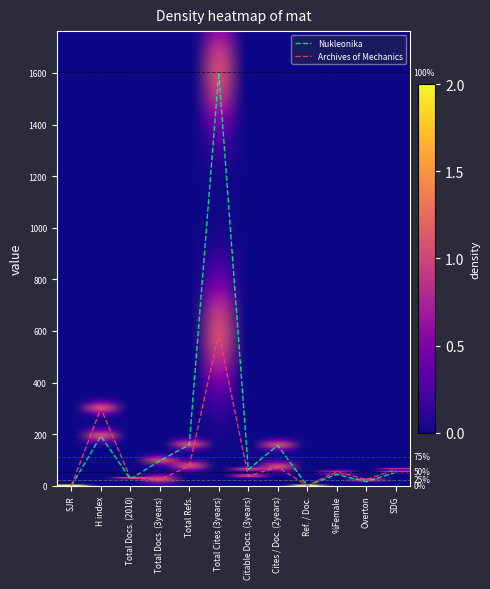

Count the number of data series in this chart.

2